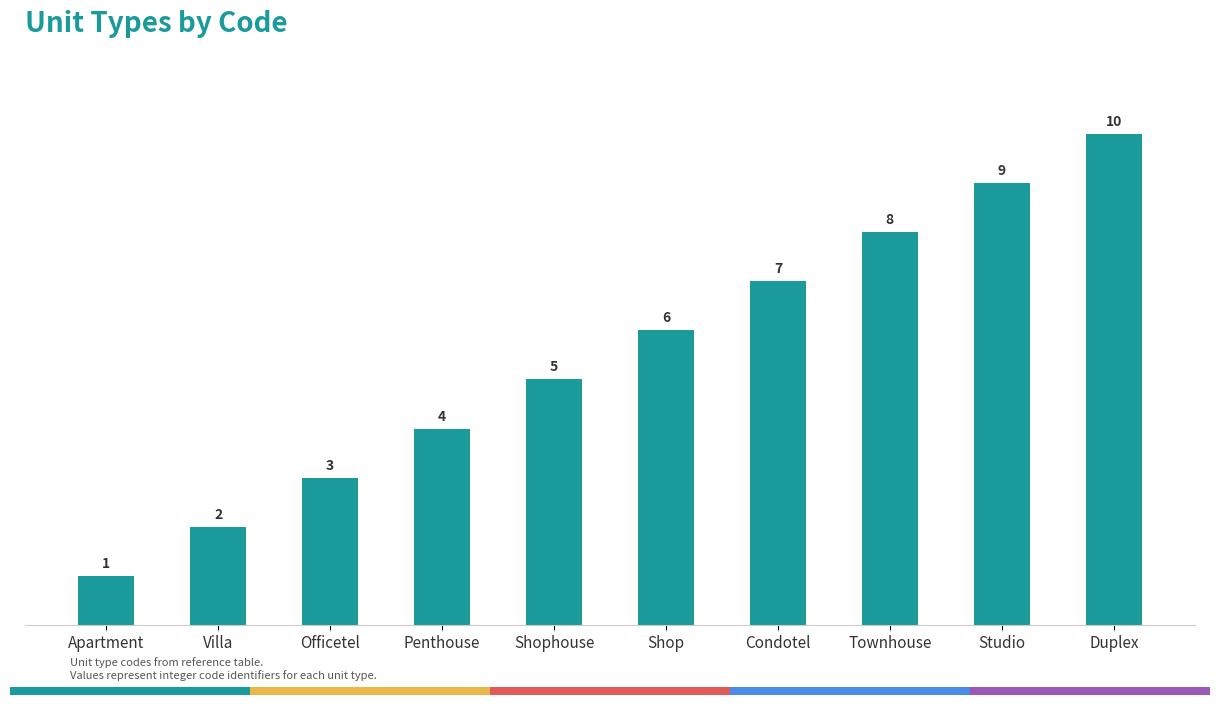

Which category has the lowest value across all series?

Apartment